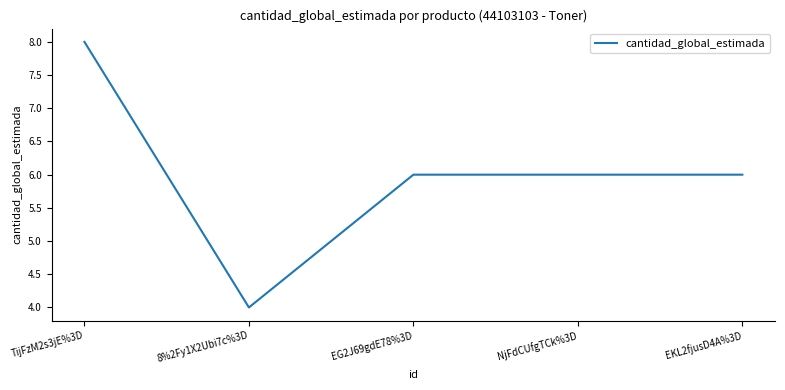

How many lines are shown in the chart?

1